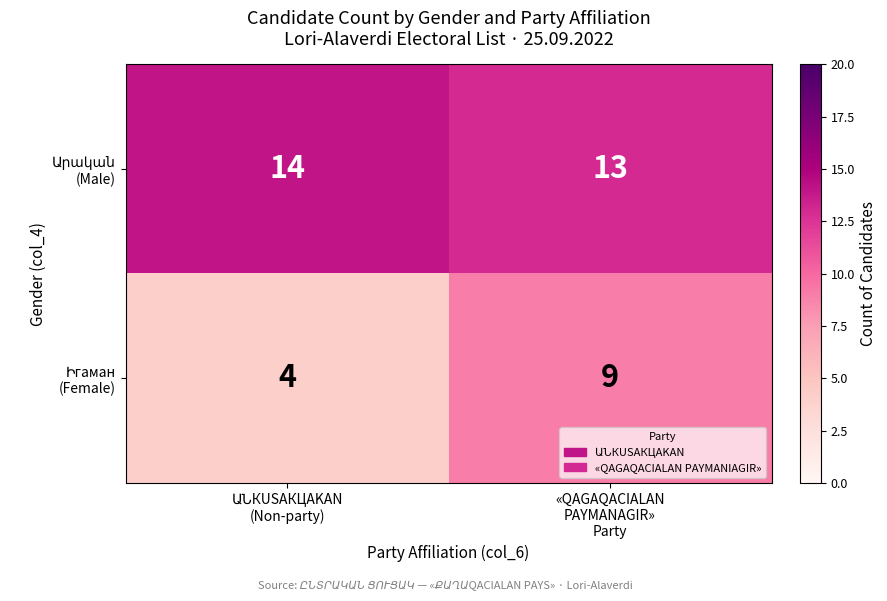

What is the greatest value displayed?

14